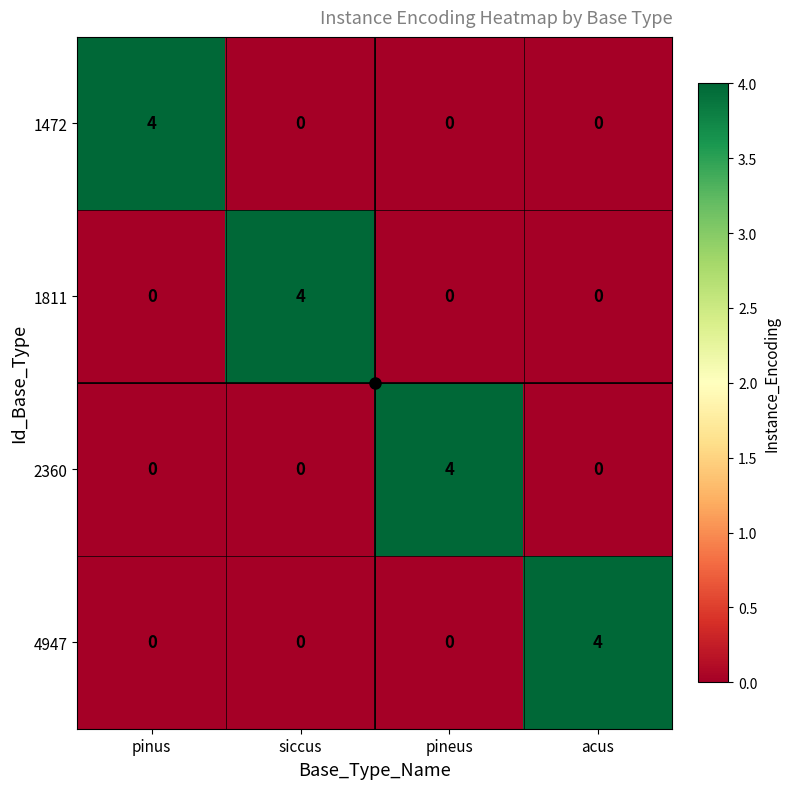

What is the difference between the highest and lowest values at acus?

4